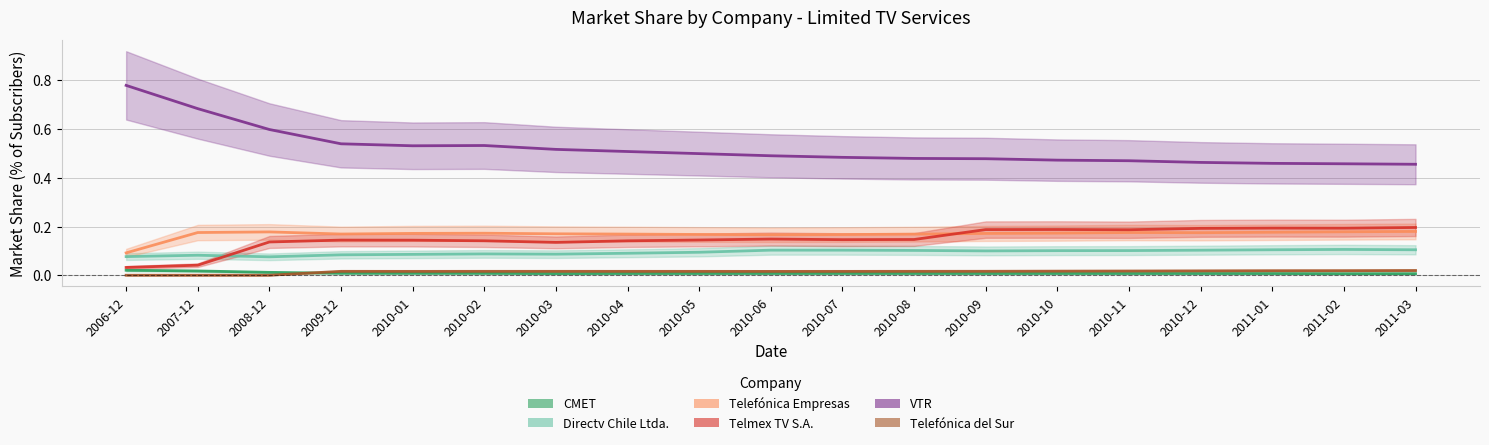

In VTR, how many points are lower than both neighbors (excluding endpoints)?

1